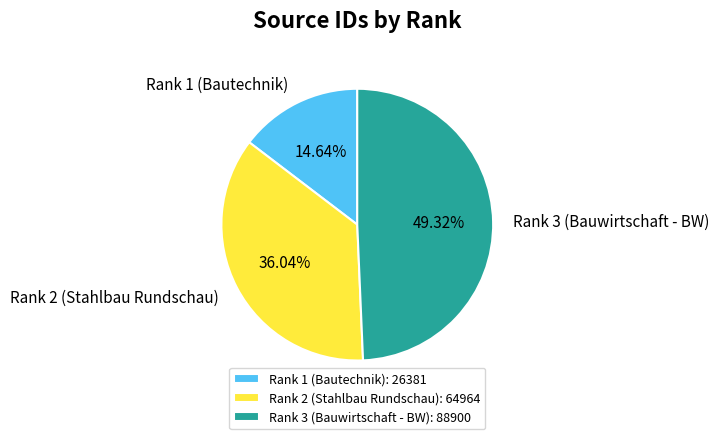

Rank the categories by value from lowest to highest.

Rank 1 (Bautechnik), Rank 2 (Stahlbau Rundschau), Rank 3 (Bauwirtschaft - BW)